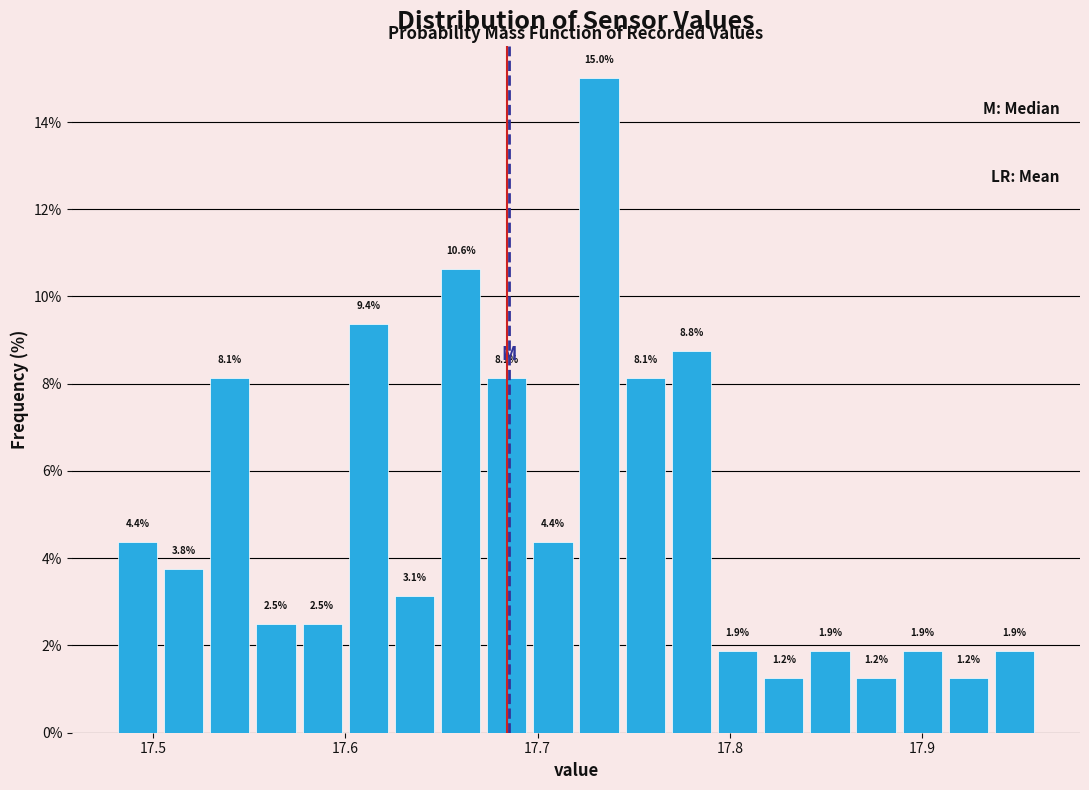

Read against the x-axis, roughly where is the centre of the tallest bar?

17.73